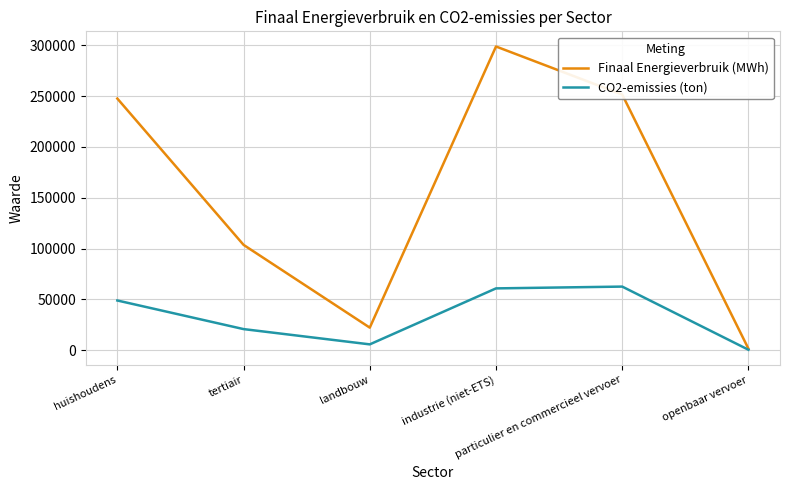

Does the chart have visible grid lines?

Yes